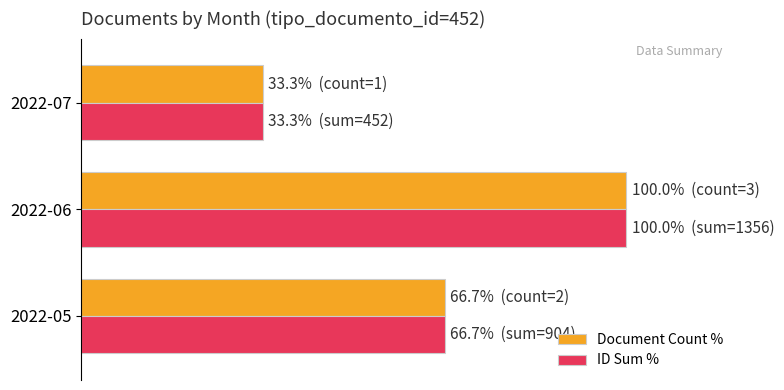

What are all the series names shown in the legend?

Document Count %, ID Sum %